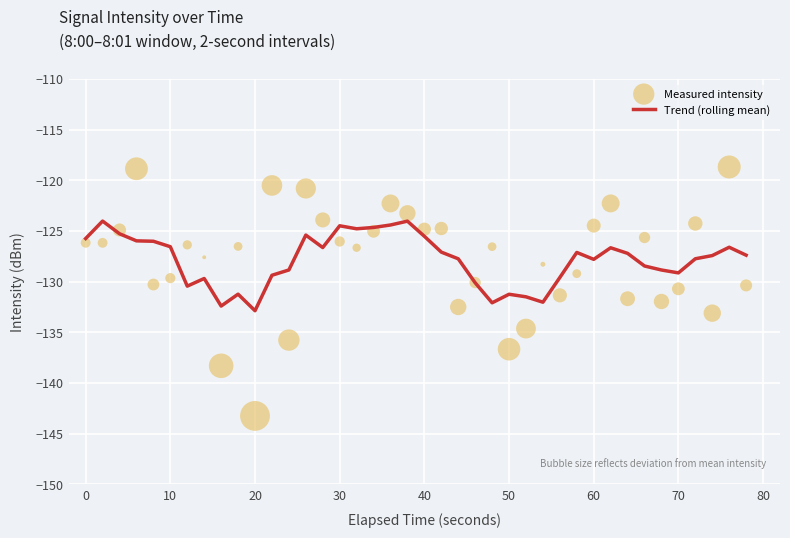

Which series contains the lowest Y value?

Measured intensity